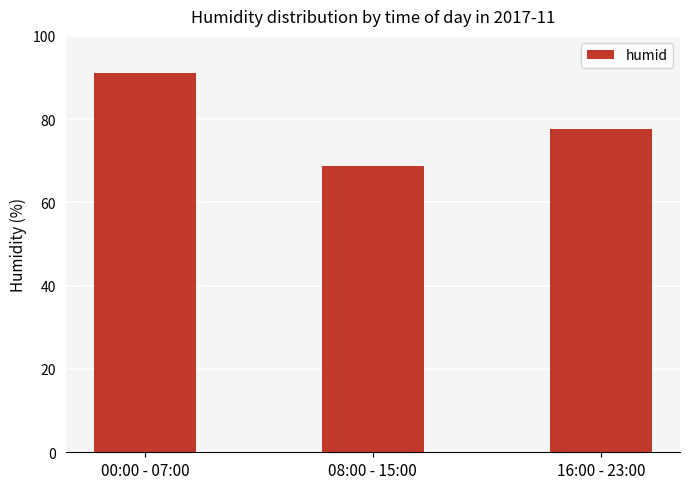

What is the label of the 1st bar from the left?

00:00 - 07:00